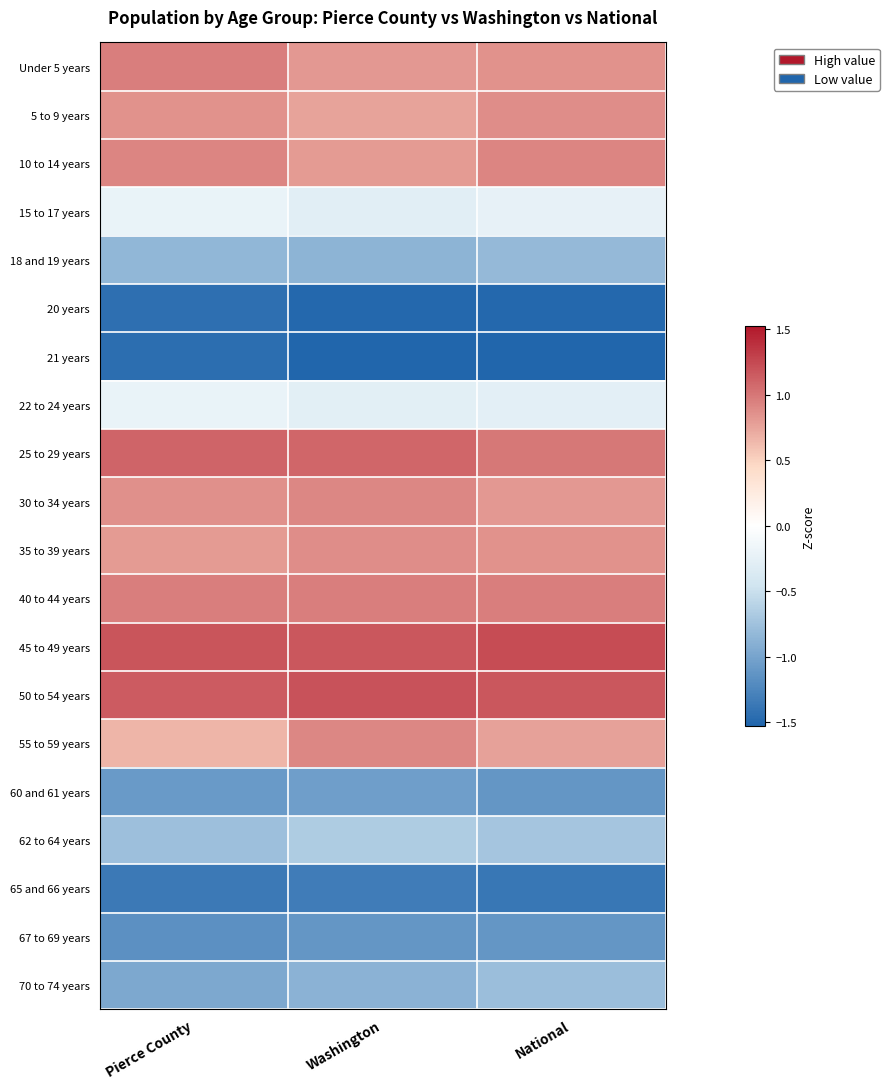

Reading right to left, what are all the values shown in this chart?

Under 5 years: National=0.9	Washington=0.8	Pierce County=1.0
5 to 9 years: National=0.9	Washington=0.8	Pierce County=0.9
10 to 14 years: National=0.9	Washington=0.8	Pierce County=0.9
15 to 17 years: National=-0.2	Washington=-0.3	Pierce County=-0.2
18 and 19 years: National=-0.8	Washington=-0.9	Pierce County=-0.8
20 years: National=-1.5	Washington=-1.5	Pierce County=-1.4
21 years: National=-1.5	Washington=-1.5	Pierce County=-1.4
22 to 24 years: National=-0.3	Washington=-0.3	Pierce County=-0.2
25 to 29 years: National=1.0	Washington=1.1	Pierce County=1.1
30 to 34 years: National=0.8	Washington=0.9	Pierce County=0.9
35 to 39 years: National=0.9	Washington=0.9	Pierce County=0.8
40 to 44 years: National=1.0	Washington=1.0	Pierce County=1.0
45 to 49 years: National=1.2	Washington=1.2	Pierce County=1.2
50 to 54 years: National=1.2	Washington=1.2	Pierce County=1.2
55 to 59 years: National=0.8	Washington=0.9	Pierce County=0.7
60 and 61 years: National=-1.1	Washington=-1.0	Pierce County=-1.1
62 to 64 years: National=-0.7	Washington=-0.7	Pierce County=-0.8
65 and 66 years: National=-1.4	Washington=-1.3	Pierce County=-1.4
67 to 69 years: National=-1.1	Washington=-1.1	Pierce County=-1.2
70 to 74 years: National=-0.8	Washington=-0.9	Pierce County=-1.0